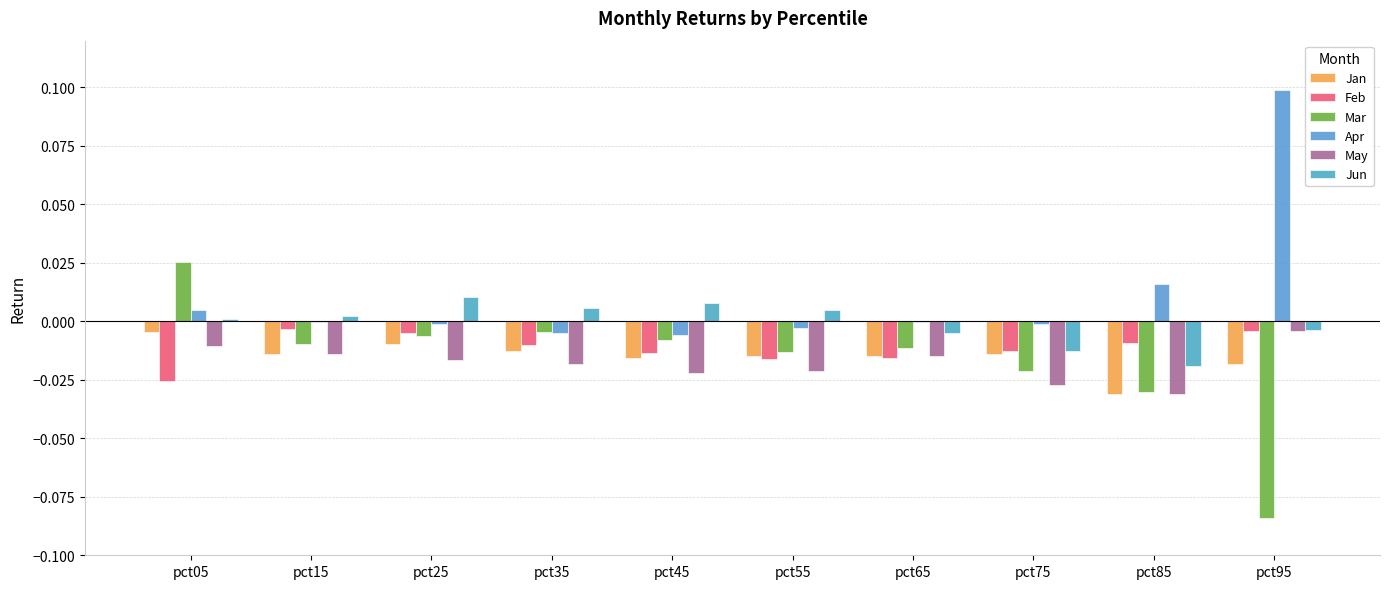

Reading left to right, what are all the values shown in this chart?

Jan: pct05=-0.0	pct15=-0.0	pct25=-0.0	pct35=-0.0	pct45=-0.0	pct55=-0.0	pct65=-0.0	pct75=-0.0	pct85=-0.0	pct95=-0.0
Feb: pct05=-0.0	pct15=-0.0	pct25=-0.0	pct35=-0.0	pct45=-0.0	pct55=-0.0	pct65=-0.0	pct75=-0.0	pct85=-0.0	pct95=-0.0
Mar: pct05=0.0	pct15=-0.0	pct25=-0.0	pct35=-0.0	pct45=-0.0	pct55=-0.0	pct65=-0.0	pct75=-0.0	pct85=-0.0	pct95=-0.1
Apr: pct05=0.0	pct15=-0.0	pct25=-0.0	pct35=-0.0	pct45=-0.0	pct55=-0.0	pct65=-0.0	pct75=-0.0	pct85=0.0	pct95=0.1
May: pct05=-0.0	pct15=-0.0	pct25=-0.0	pct35=-0.0	pct45=-0.0	pct55=-0.0	pct65=-0.0	pct75=-0.0	pct85=-0.0	pct95=-0.0
Jun: pct05=0.0	pct15=0.0	pct25=0.0	pct35=0.0	pct45=0.0	pct55=0.0	pct65=-0.0	pct75=-0.0	pct85=-0.0	pct95=-0.0